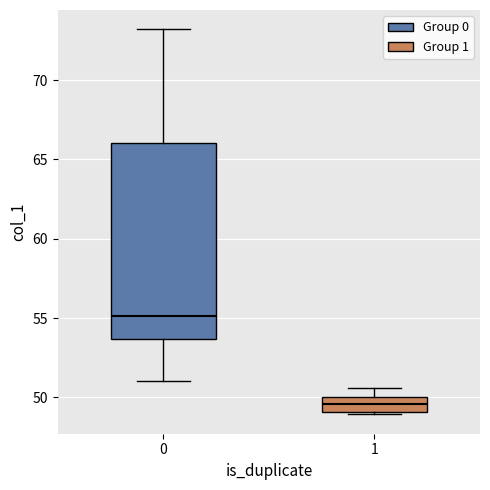

Reading left to right, transcribe this box plot: for each box, give where its median line is, the range the box spans, and where its two whiskers end, as read against the y-axis. The values are not printed on the chart, so give them approximately, as read against the axis.

0: median 55.0, box 53.5 to 66.0, whiskers 51.0 to 73.0
1: median 49.5, box 49.0 to 50.0, whiskers 49.0 to 50.5